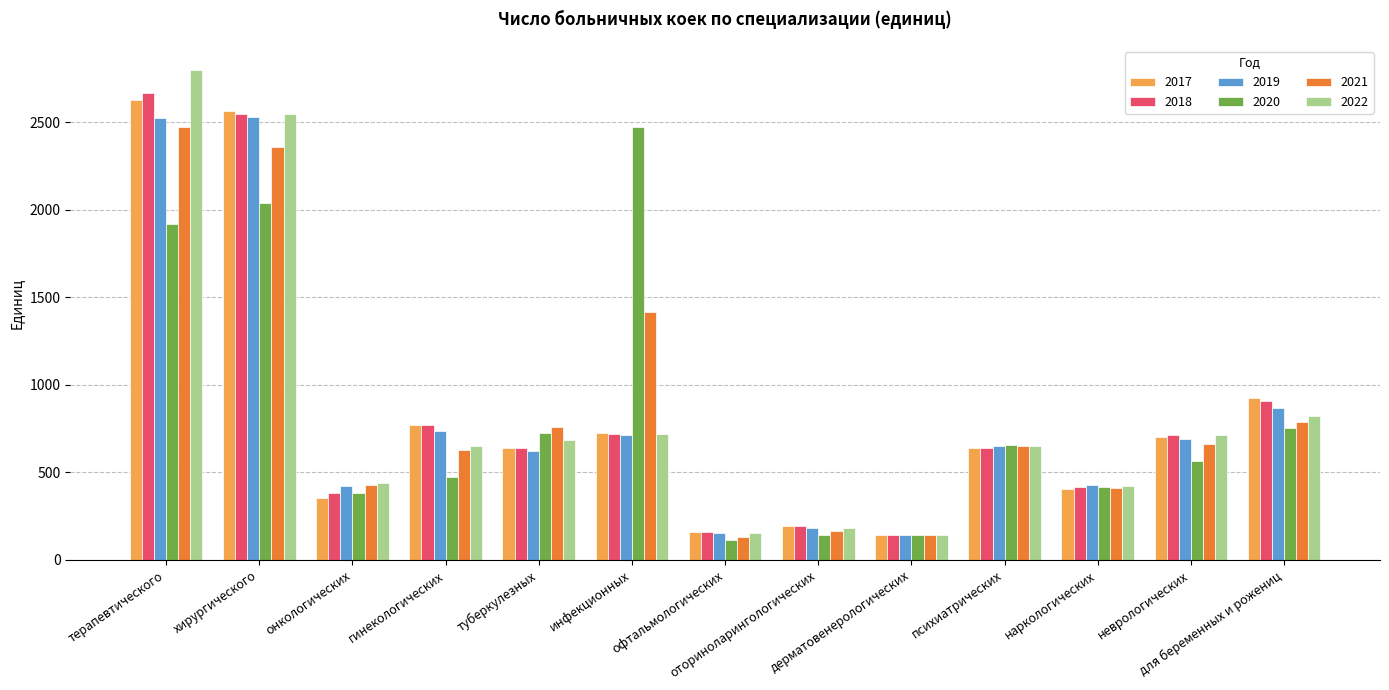

The 2020 series shows 3159 at терапевтического. True or false?

False